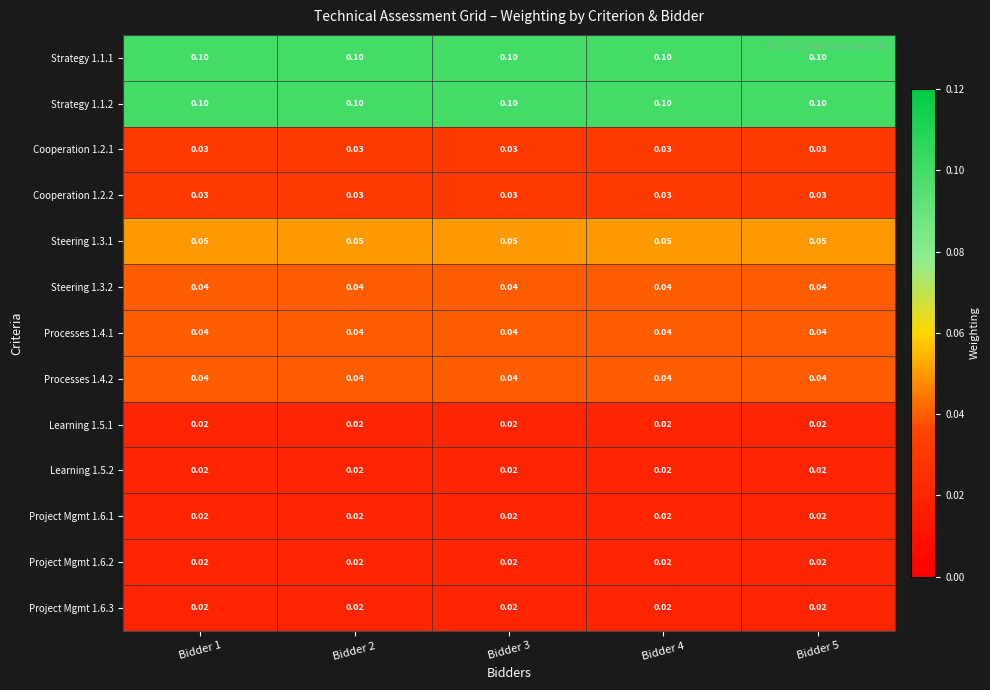

Is the value of Cooperation 1.2.1 at Bidder 1 greater than the value of Processes 1.4.2 at Bidder 5?

No